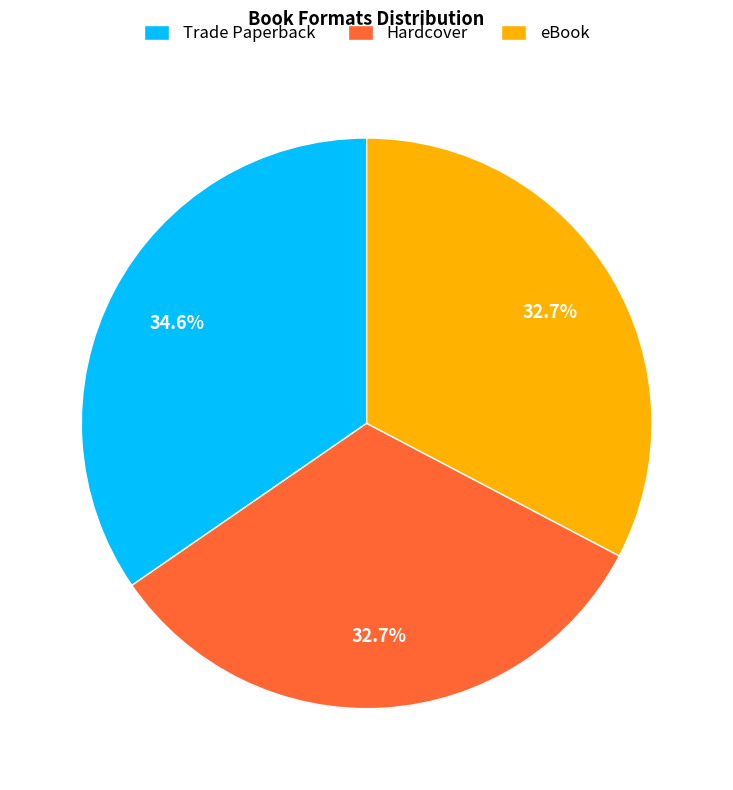

Count the number of slices in the pie.

3